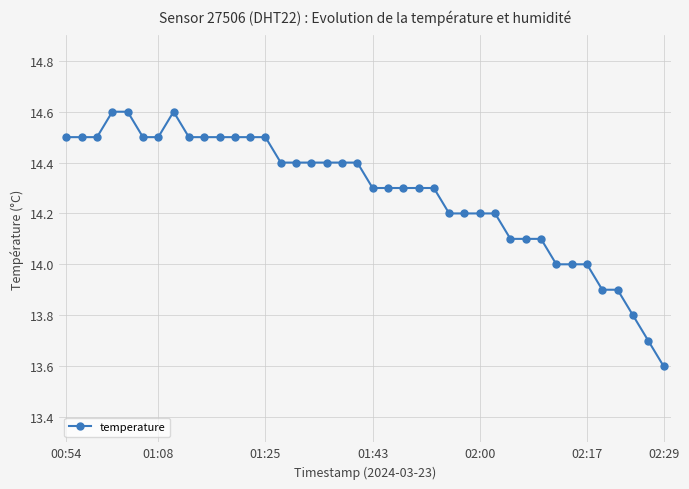

What is the maximum value shown in the chart?

14.6